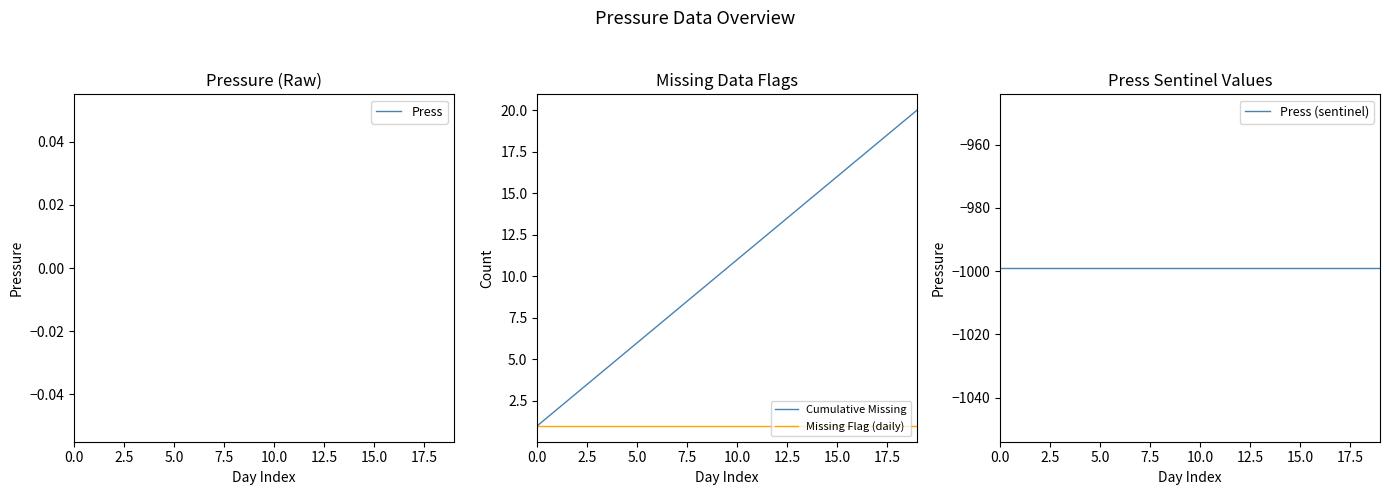

What is the difference between the second highest and second lowest values in the Cumulative Missing series?

17